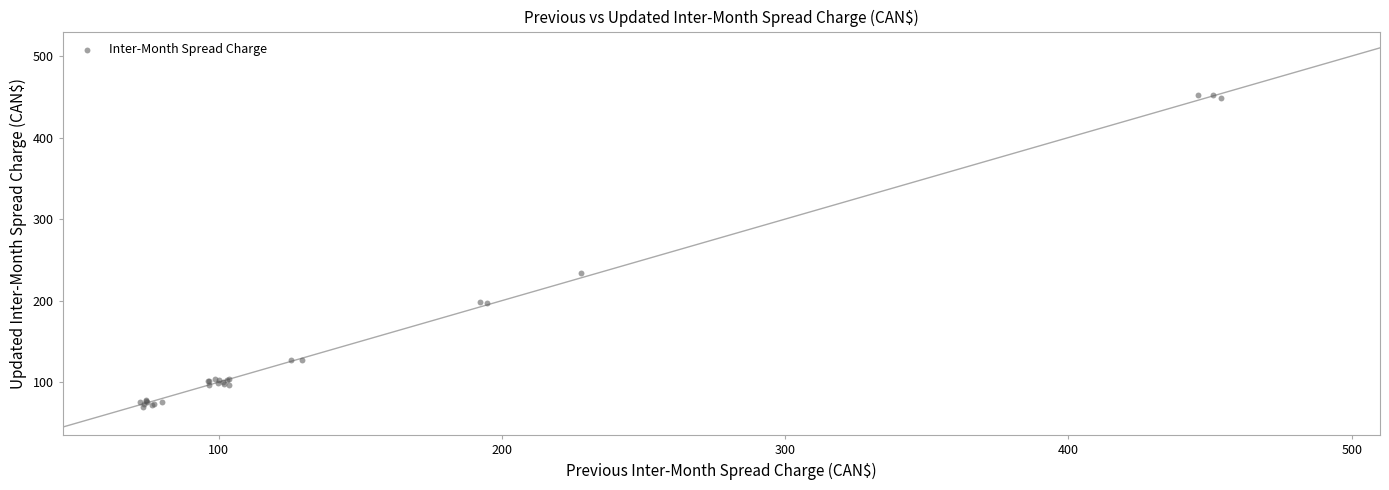

What Y value in the scatter plot is closest to 260?

233.6